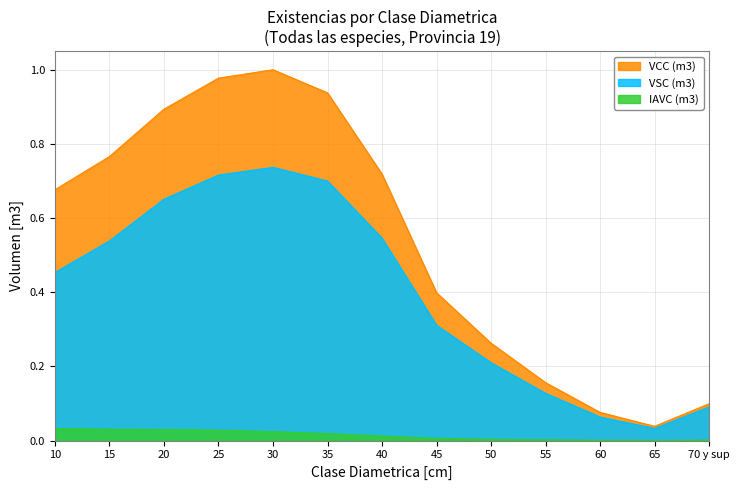

True or false: VSC (m3) has a value of 0.5 at 10.

True